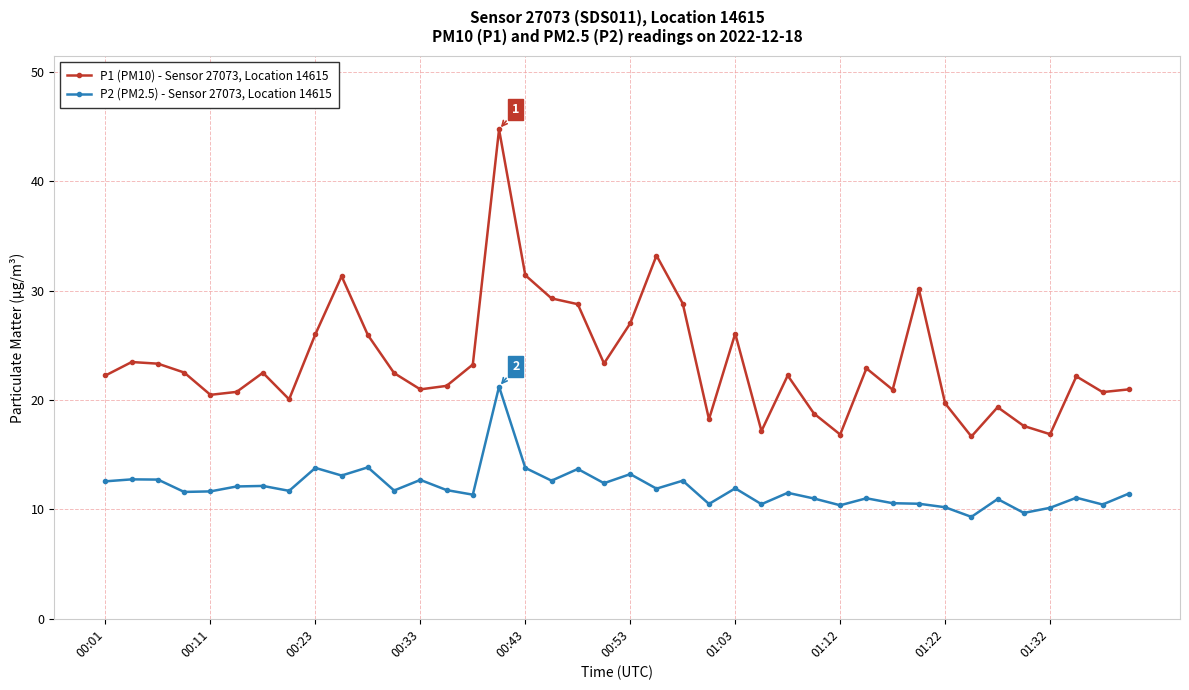

What is the value of the P2 (PM2.5) - Sensor 27073, Location 14615 point at the 28th from the left?

11.0